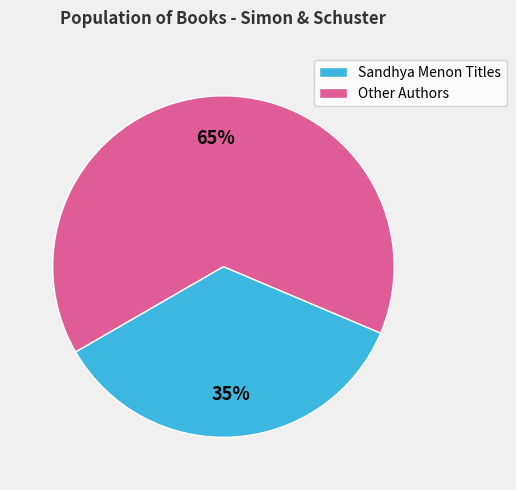

Does Sandhya Menon Titles account for over 50% of the chart?

No